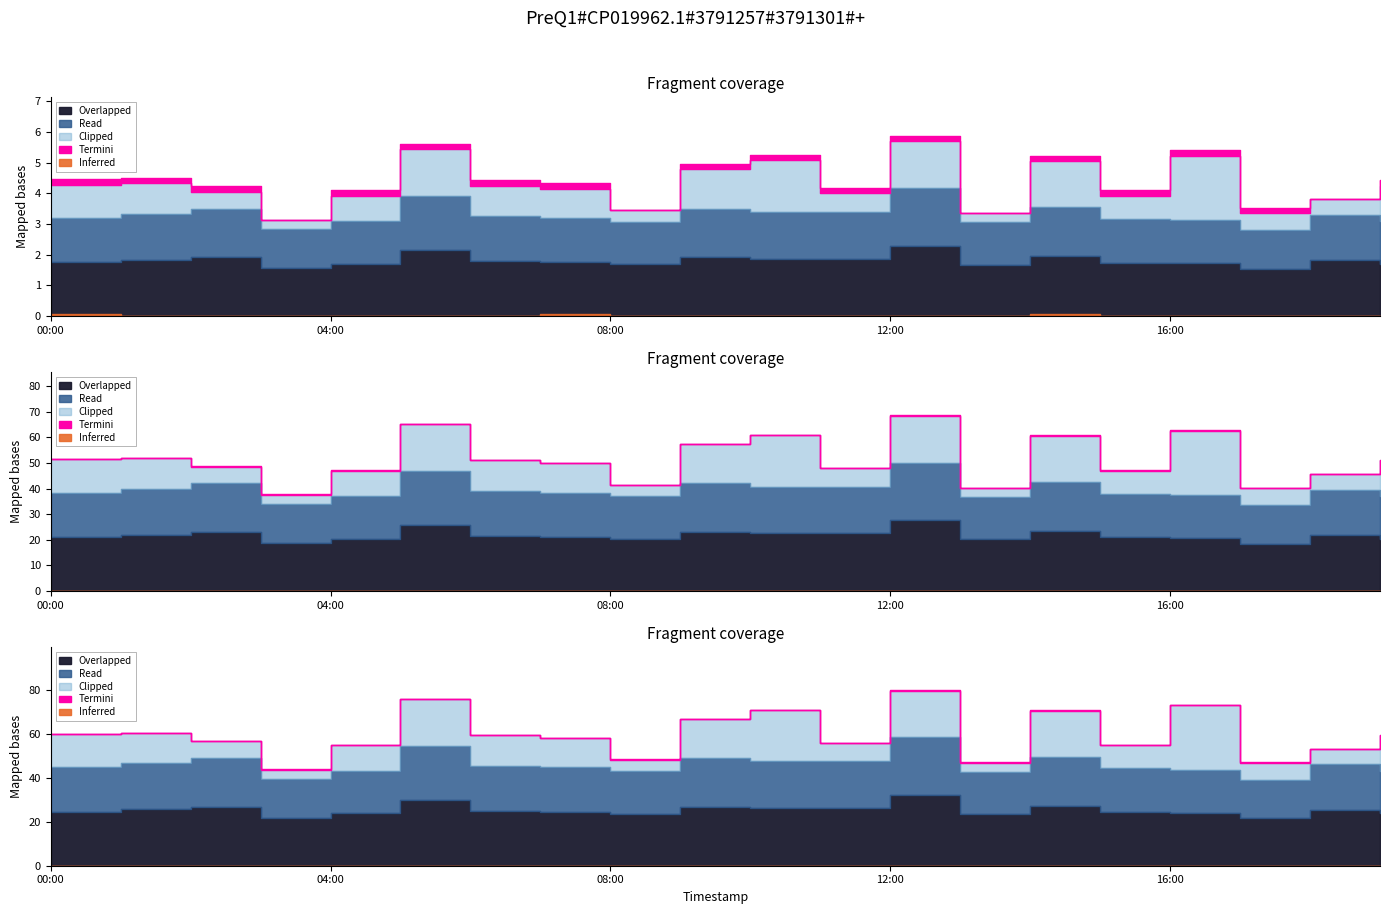

What is the label of the 8th point from the left?

07:00